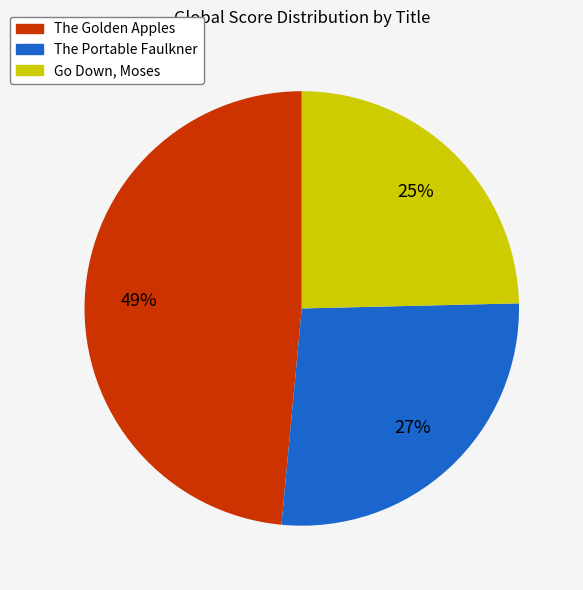

Rank the categories by value from highest to lowest.

The Golden Apples, The Portable Faulkner, Go Down, Moses